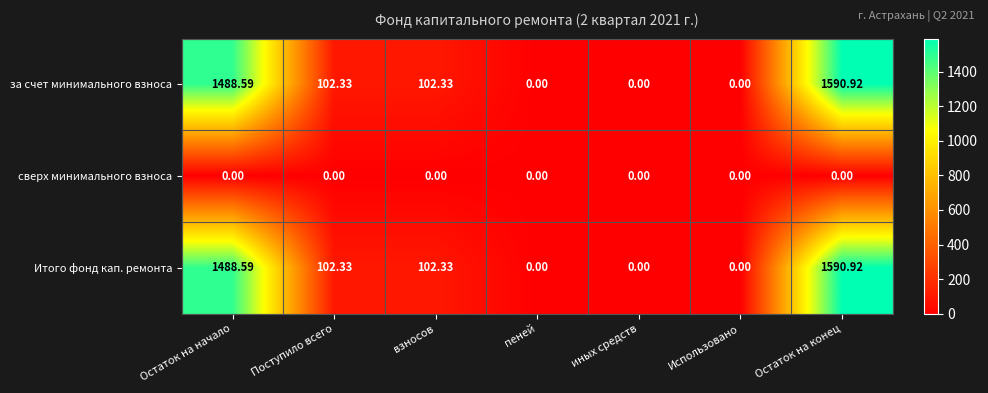

At which category is the sum across all series the highest?

Остаток на конец